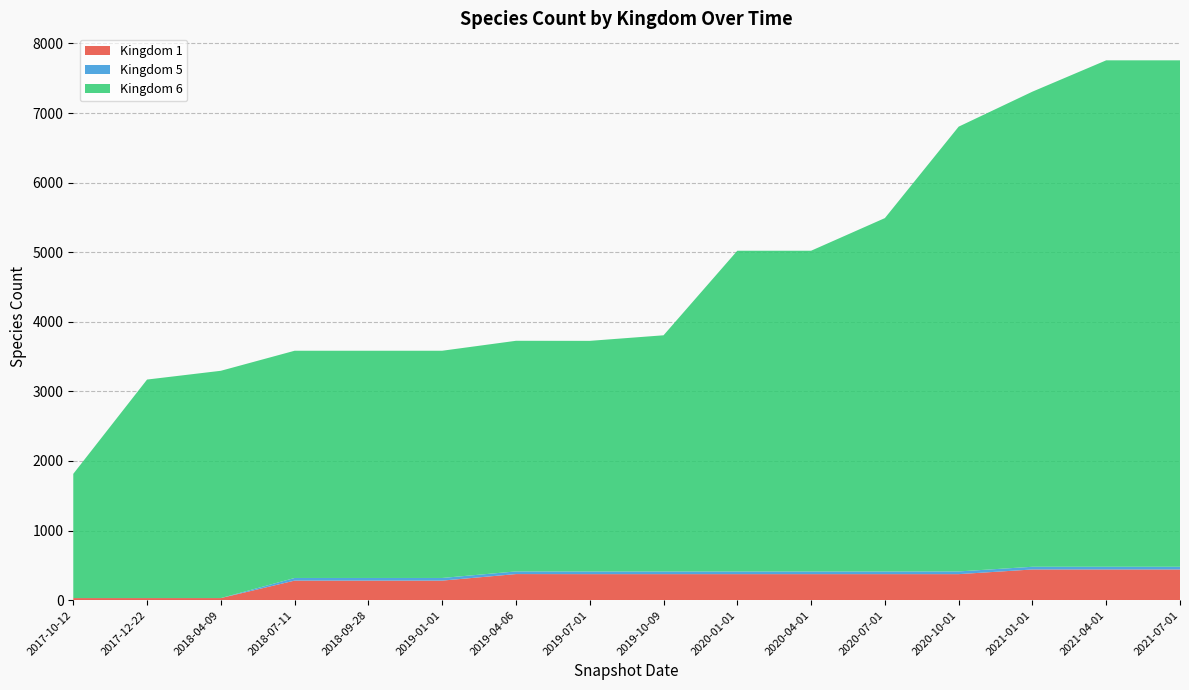

Reading left to right, list all the values displayed in this chart.

Kingdom 1: 2017-10-12=30	2017-12-22=30	2018-04-09=30	2018-07-11=281	2018-09-28=281	2019-01-01=281	2019-04-06=375	2019-07-01=374	2019-10-09=374	2020-01-01=374	2020-04-01=374	2020-07-01=374	2020-10-01=374	2021-01-01=441	2021-04-01=441	2021-07-01=441
Kingdom 5: 2017-10-12=0	2017-12-22=0	2018-04-09=0	2018-07-11=38	2018-09-28=38	2019-01-01=38	2019-04-06=38	2019-07-01=38	2019-10-09=38	2020-01-01=38	2020-04-01=38	2020-07-01=38	2020-10-01=39	2021-01-01=39	2021-04-01=39	2021-07-01=39
Kingdom 6: 2017-10-12=1785	2017-12-22=3140	2018-04-09=3266	2018-07-11=3265	2018-09-28=3265	2019-01-01=3265	2019-04-06=3314	2019-07-01=3314	2019-10-09=3394	2020-01-01=4609	2020-04-01=4609	2020-07-01=5078	2020-10-01=6391	2021-01-01=6827	2021-04-01=7277	2021-07-01=7277